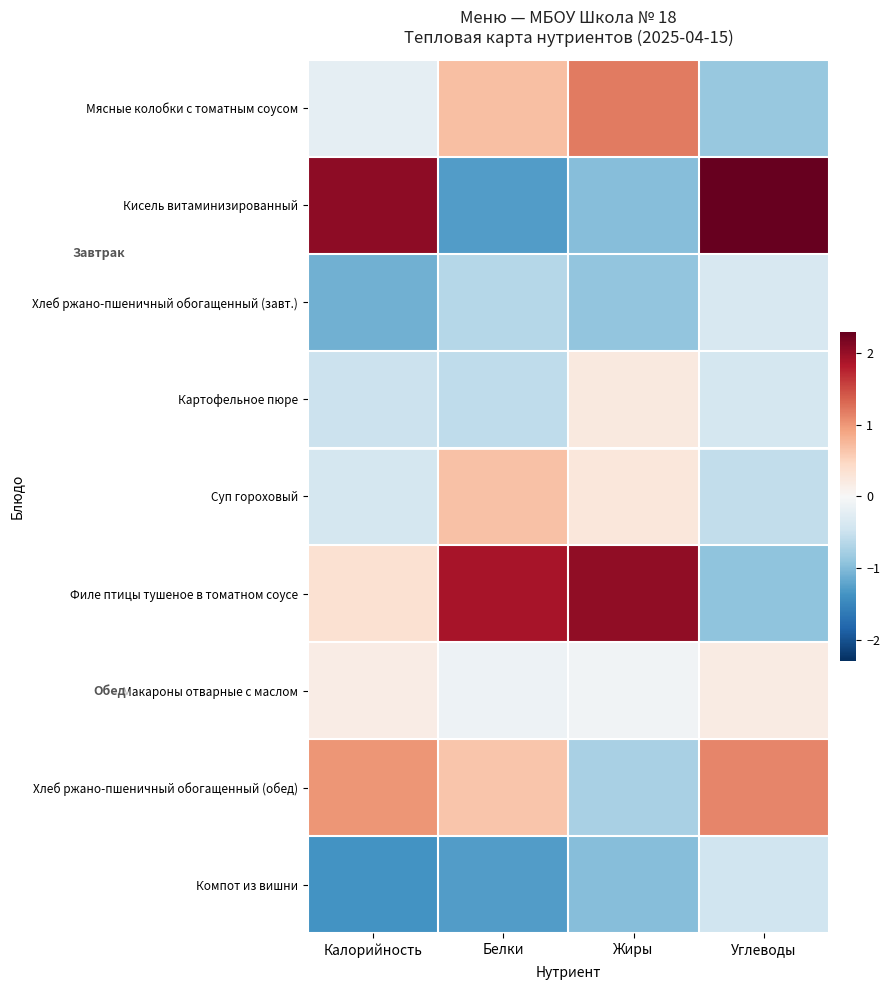

List the series in order of their peak value, lowest first.

Компот из вишни, Хлеб ржано-пшеничный обогащенный (завт.), Макароны отварные с маслом, Картофельное пюре, Суп гороховый, Хлеб ржано-пшеничный обогащенный (обед), Мясные колобки с томатным соусом, Филе птицы тушеное в томатном соусе, Кисель витаминизированный